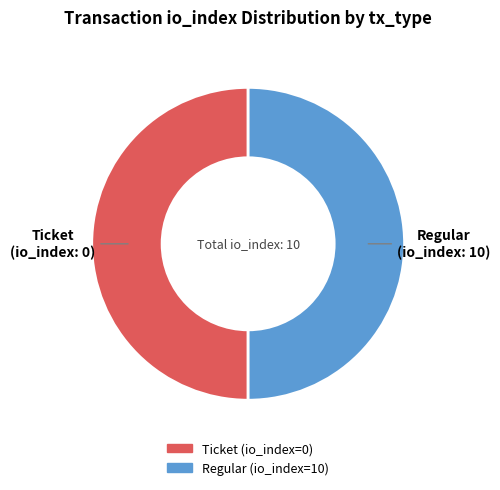

Combined, do Ticket (io_index=0) and Regular (io_index=10) account for over 50%?

Yes